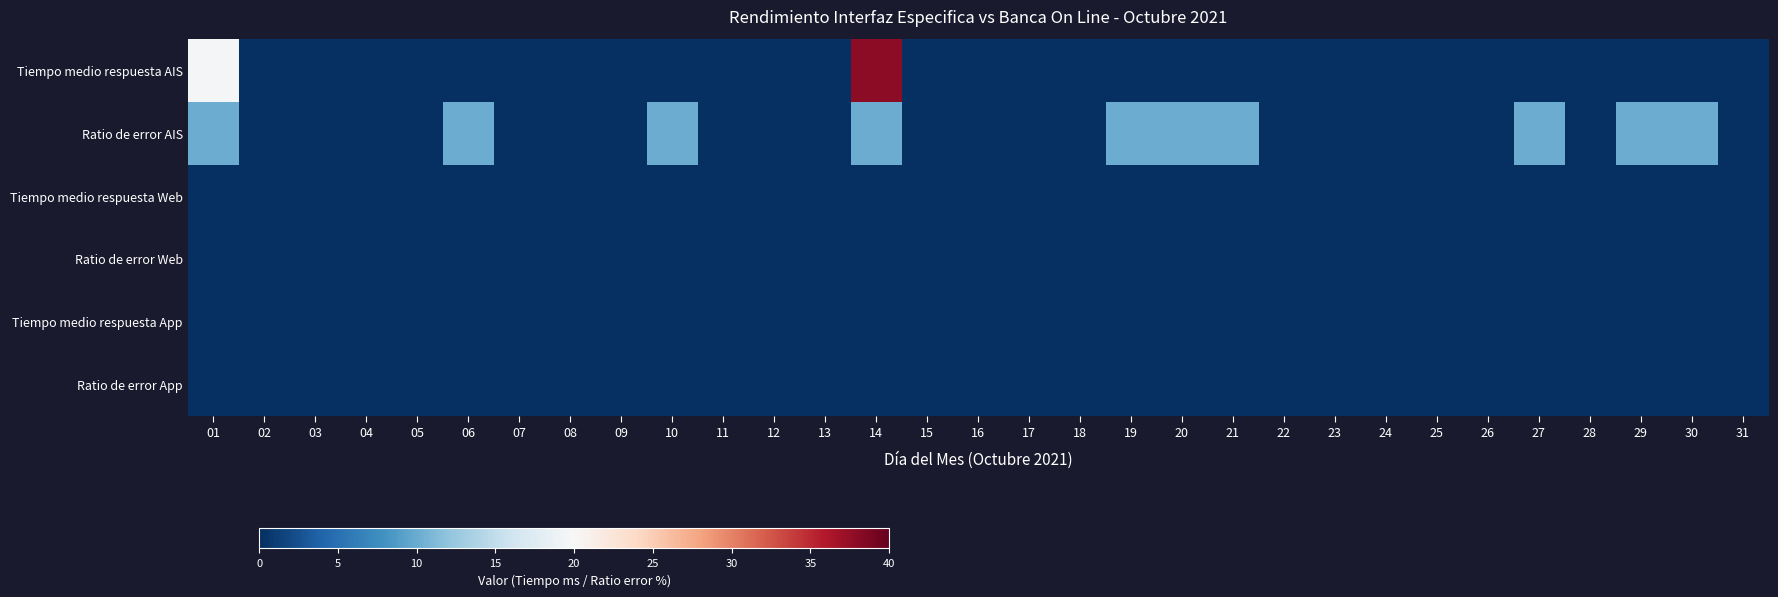

At which category is the sum across all series the highest?

14